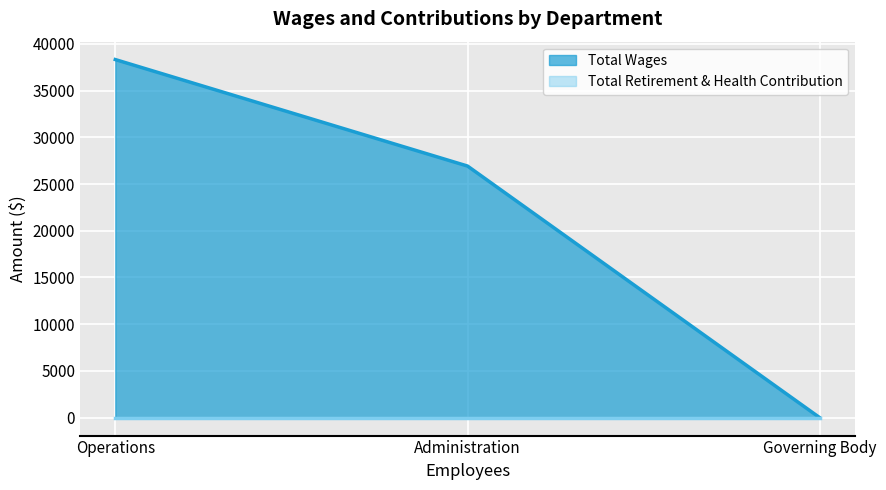

At which category does the chart reach its minimum across all series?

Governing Body